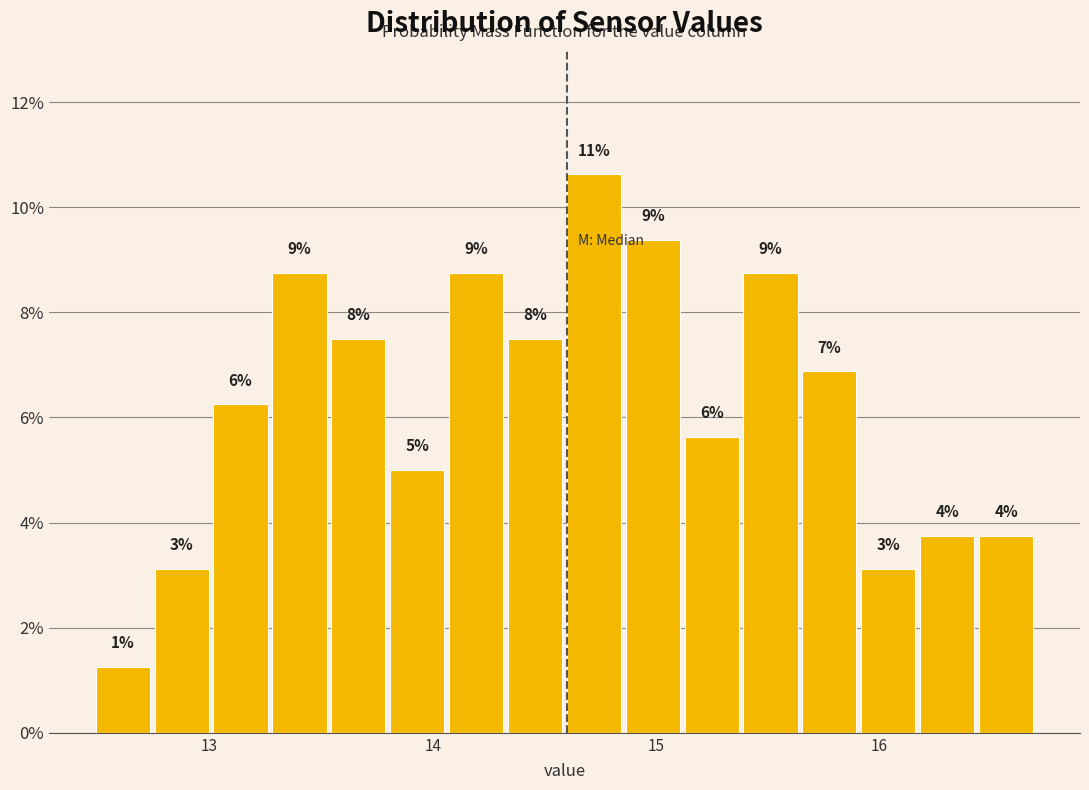

Read against the x-axis, roughly where is the centre of the tallest bar?

14.7